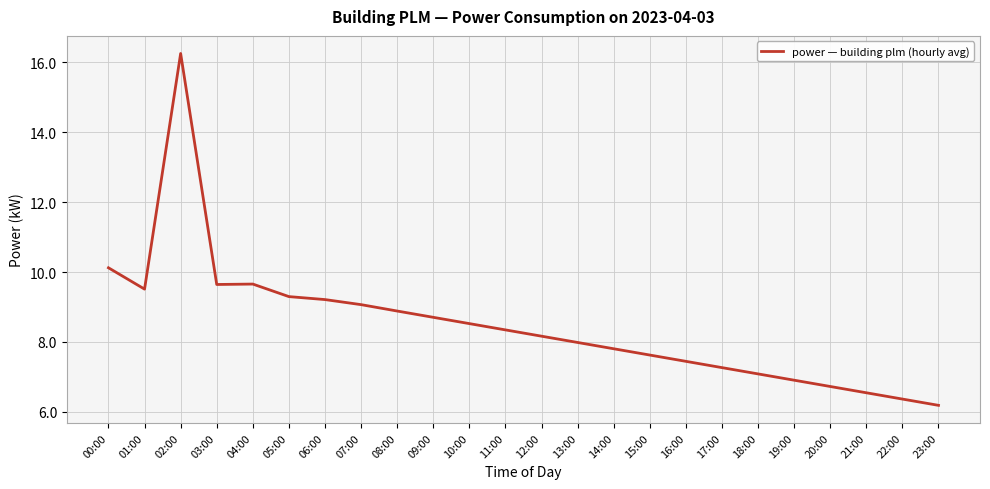

Where is the data nearest to the value 11?

00:00